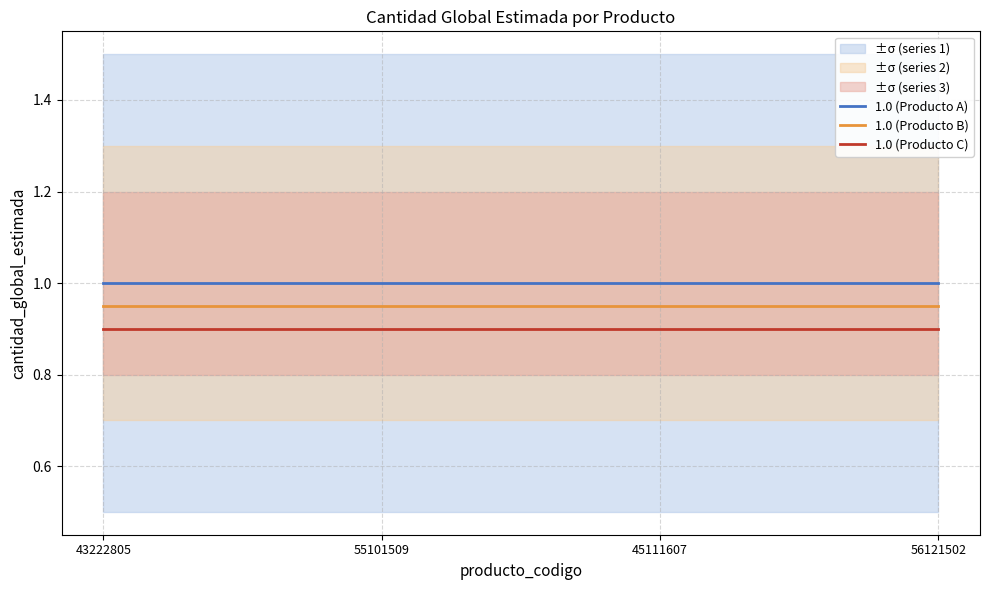

What is the value of the 1.0 (Producto B) point at the 1st from the left?

0.9